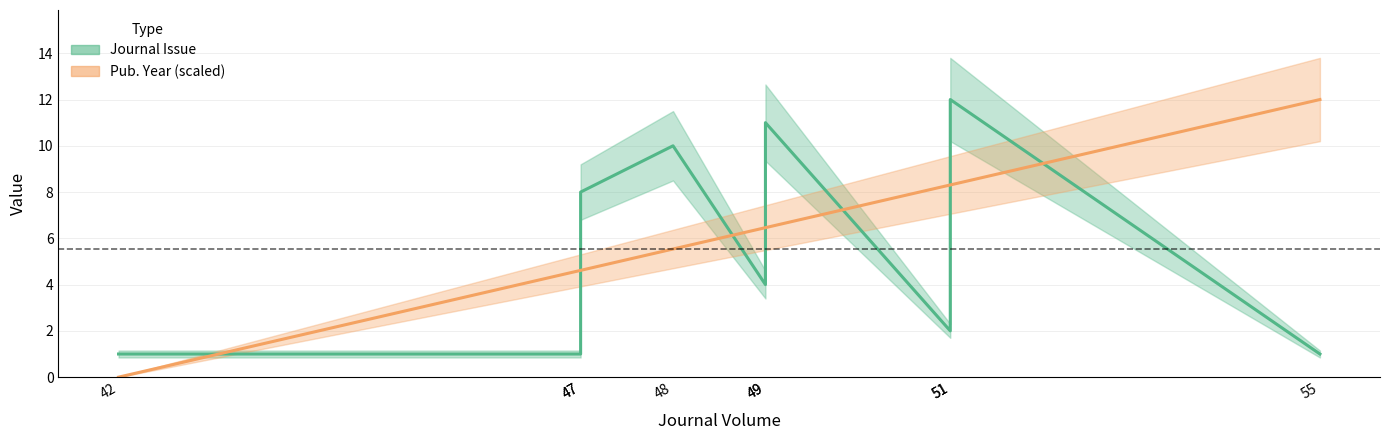

What is the minimum value for Journal Issue?

1.0